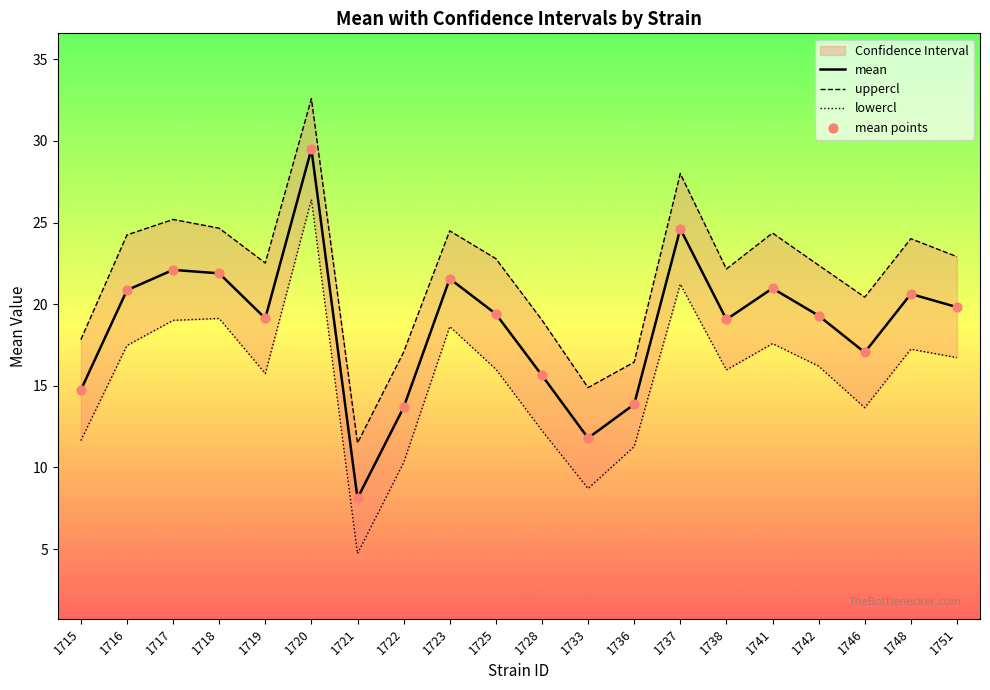

Which series contains the highest Y value?

uppercl